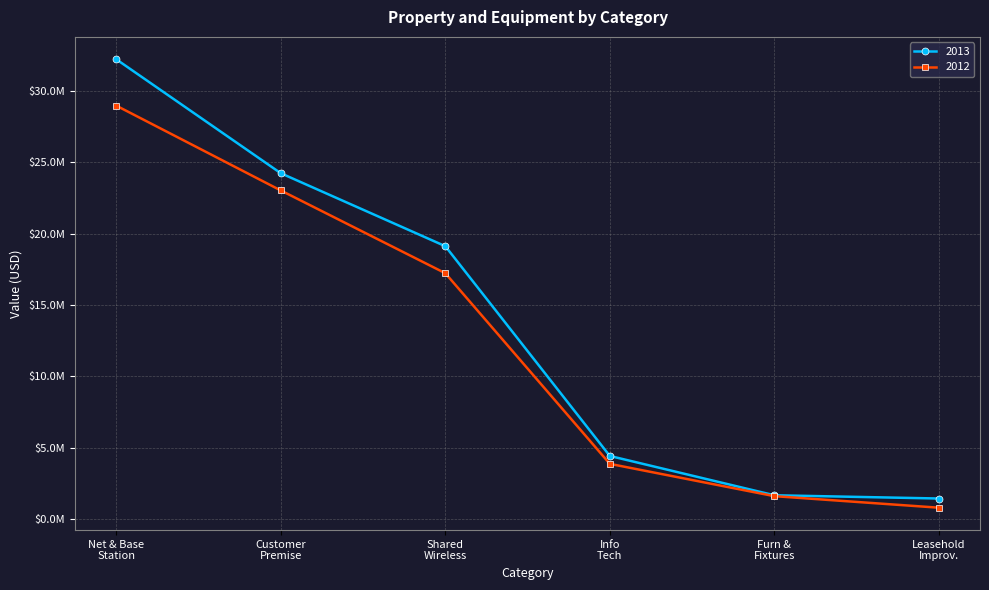

Is this an area chart (filled region under the line)?

No